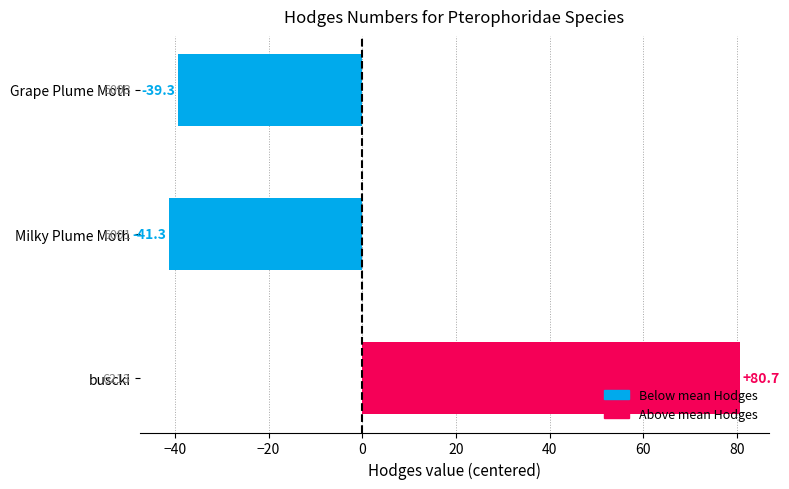

Rank the categories by value from lowest to highest.

Milky Plume Moth, Grape Plume Moth, buscki